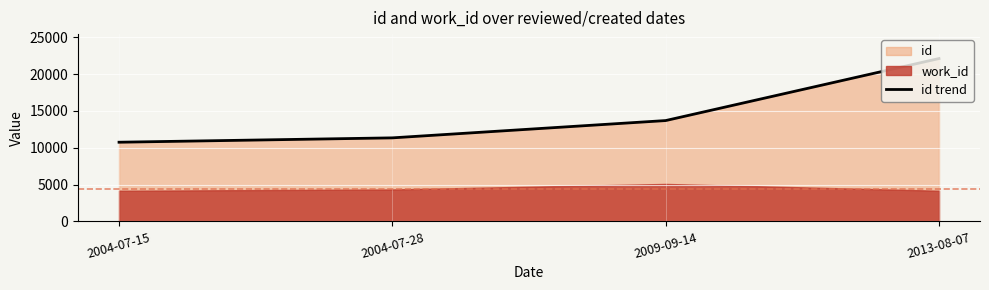

List the labels in order of value, largest first.

2013-08-07, 2009-09-14, 2004-07-28, 2004-07-15